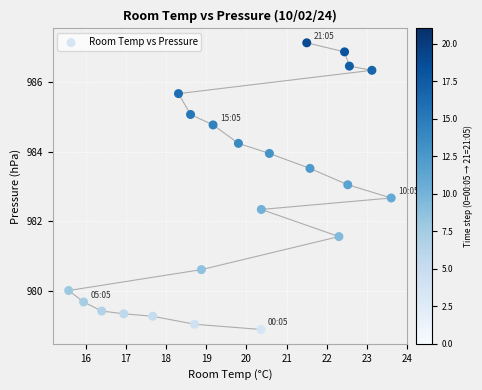

What is the range of Y values (max minus min)?

8.2